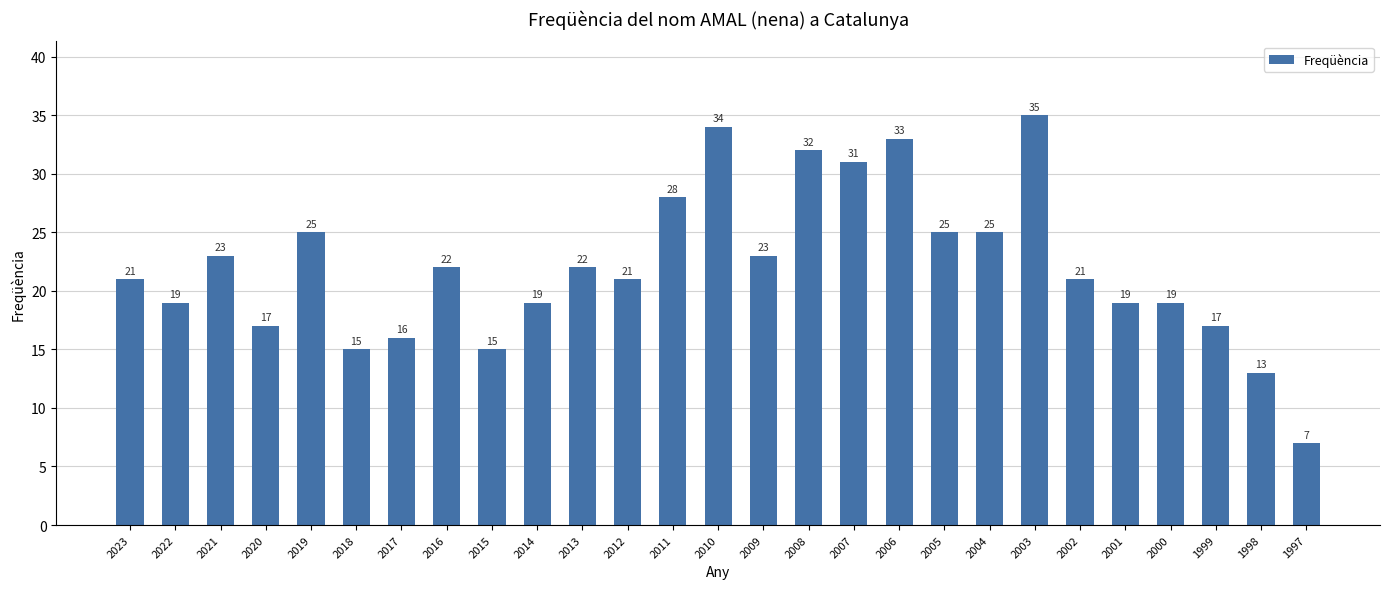

The chart shows a value of 30 at 2001. True or false?

False